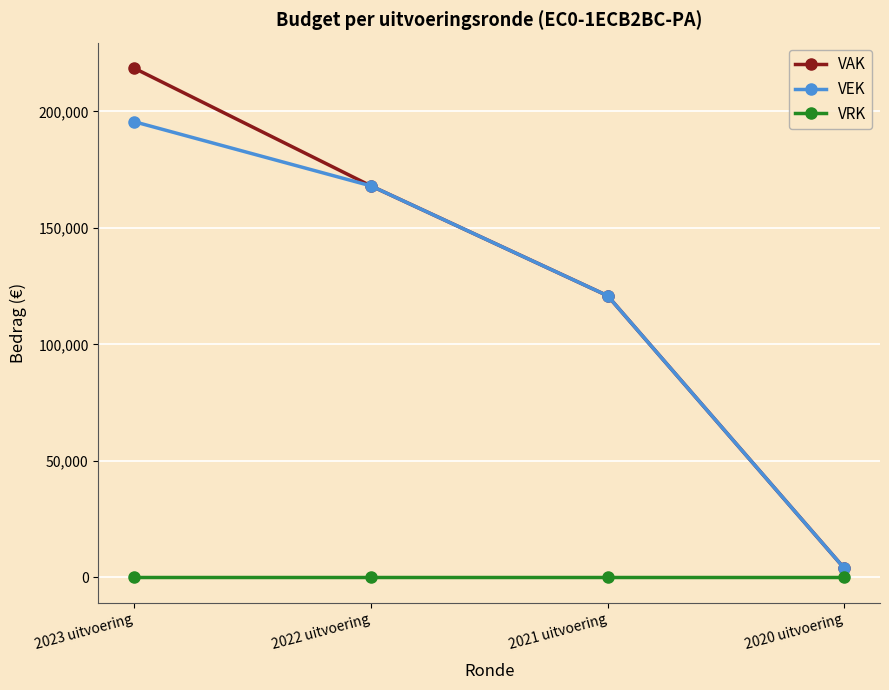

At how many categories does at least one series exceed 169845?

1